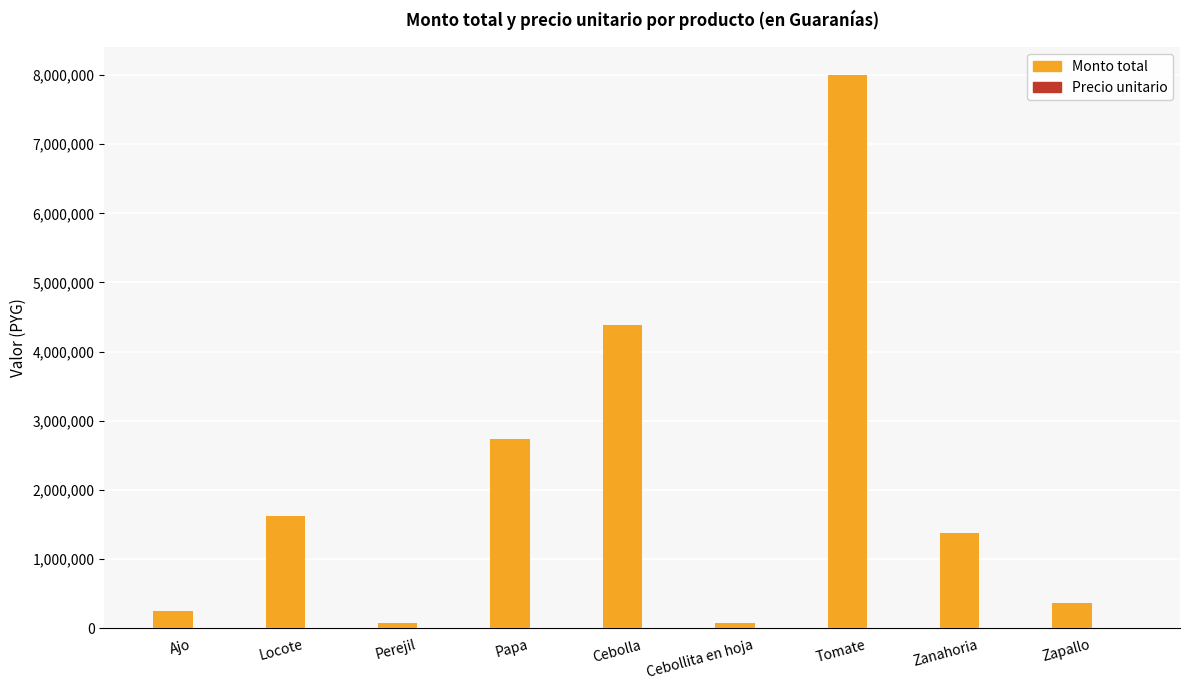

Which label corresponds to the largest value in the chart?

Tomate